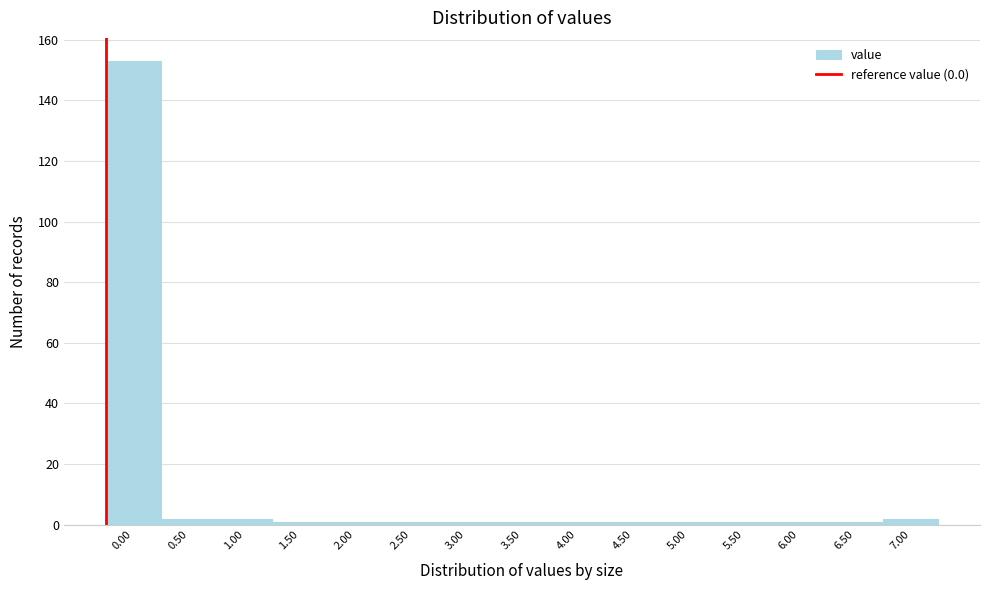

Reading left to right, what are all the values shown in this chart?

153	2	2	1	1	1	1	1	1	1	1	1	1	1	2